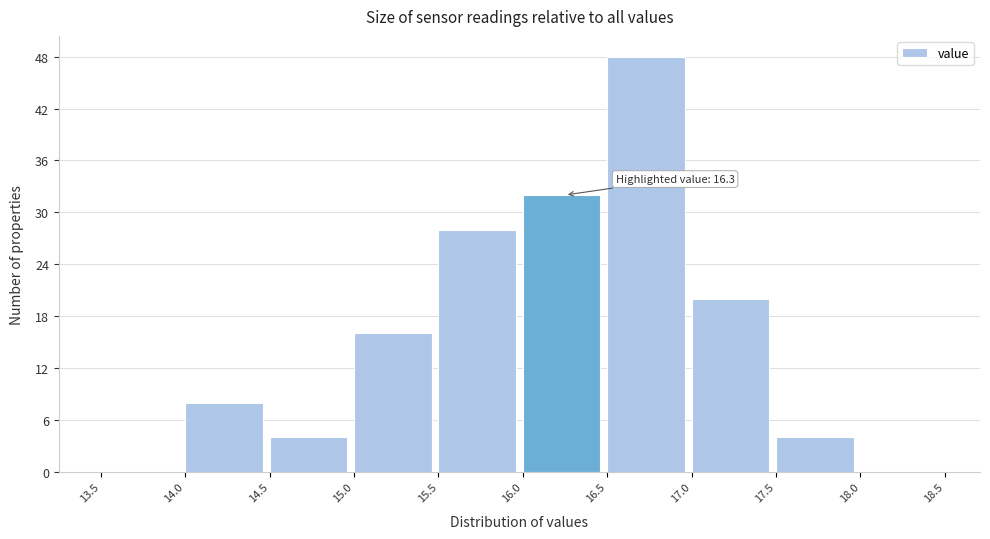

Which range on the x-axis has the tallest bar?

16.5 to 17.0